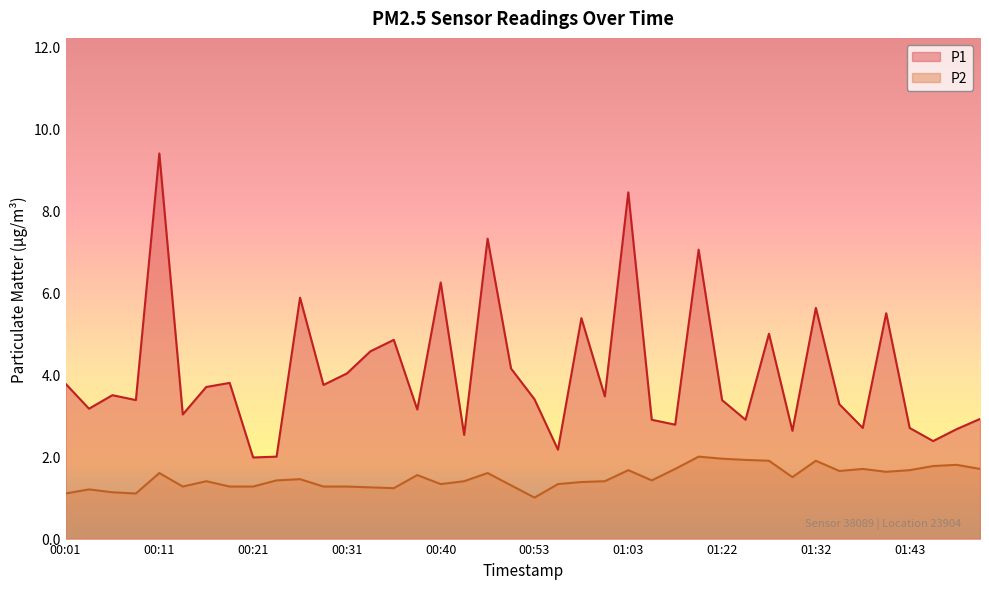

Is the value of P2 at 01:36 greater than the value of P1 at 01:43?

No